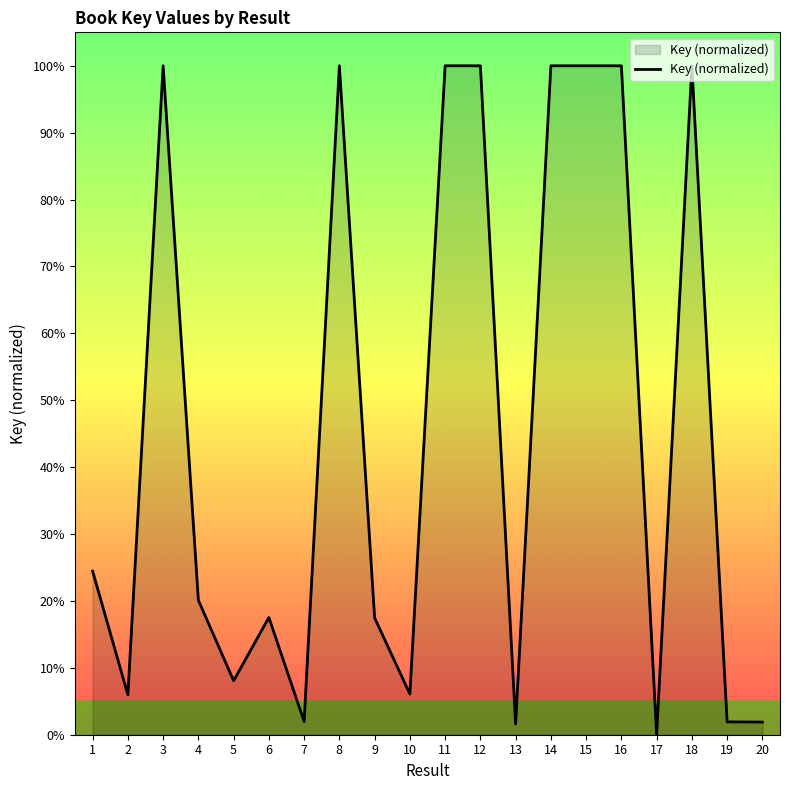

What is the greatest value displayed?

100.0